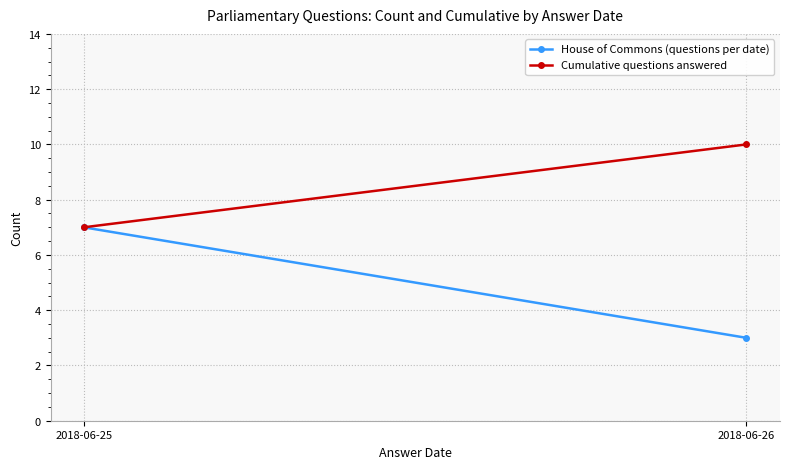

Which series has the largest total across all categories?

Cumulative questions answered